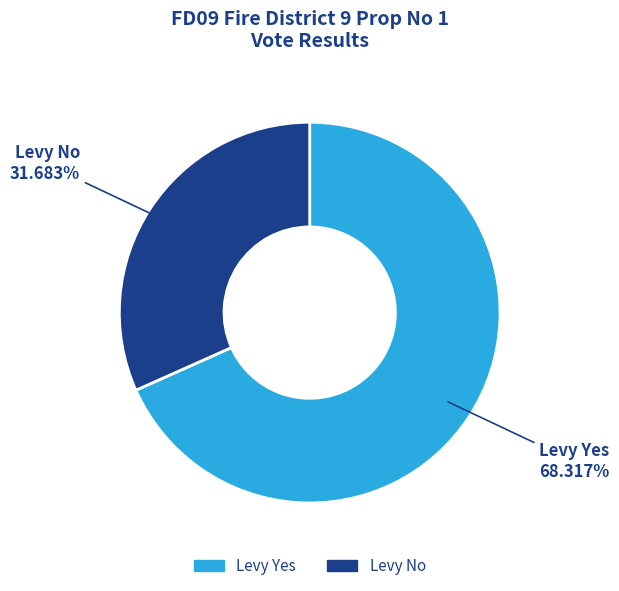

To the nearest percent, what is the difference between the Levy No and Levy Yes slice percentages?

37%